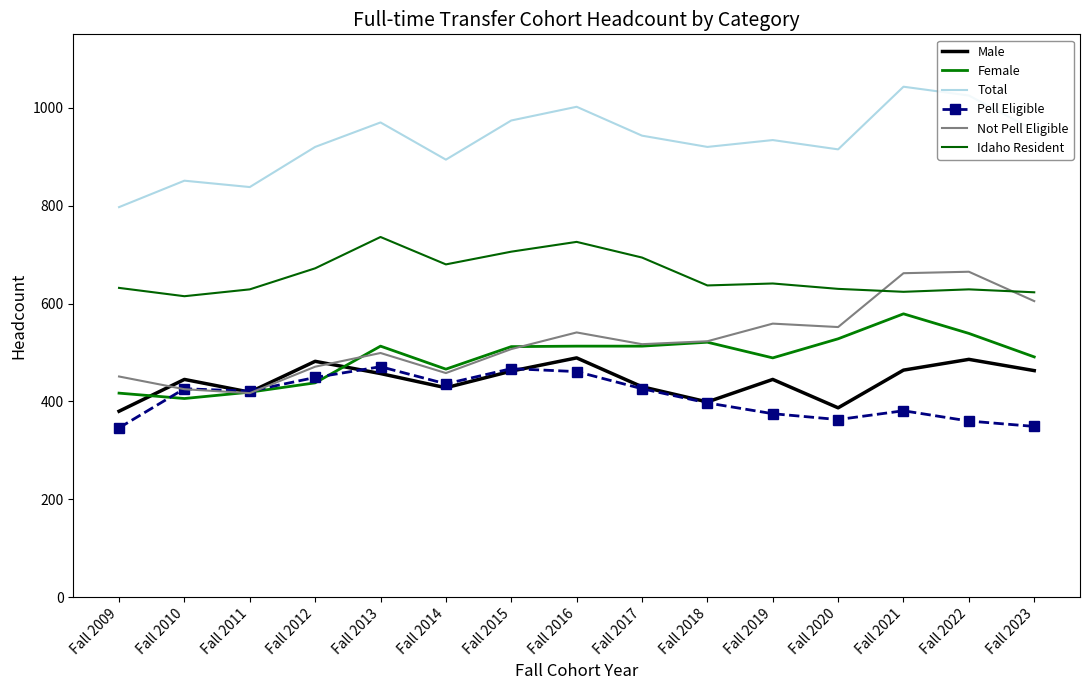

Which series changed the most between Fall 2015 and Fall 2019?

Pell Eligible